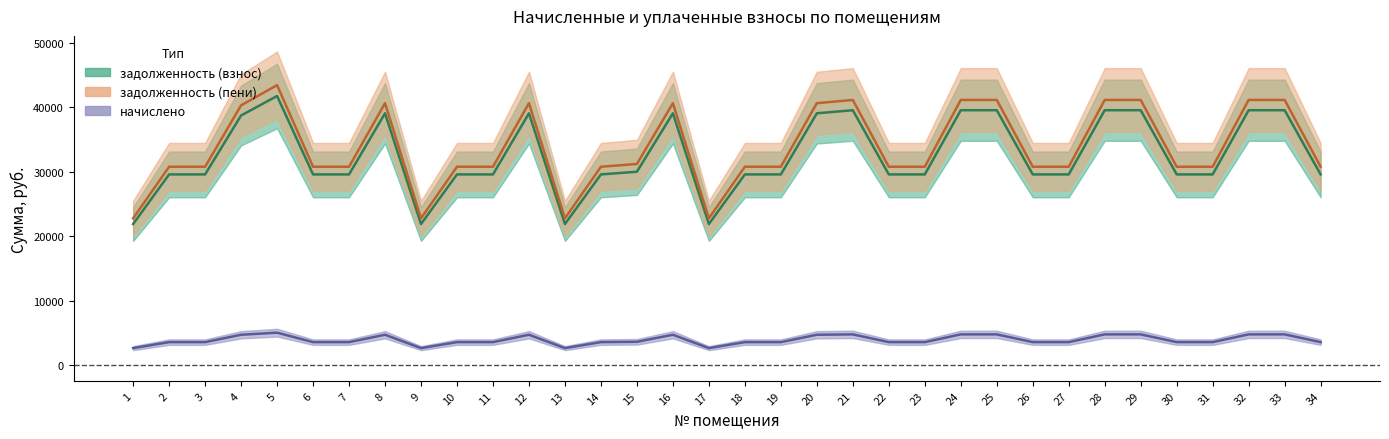

True or false: задолженность (взнос) has more than 1 points higher than both neighbors.

True